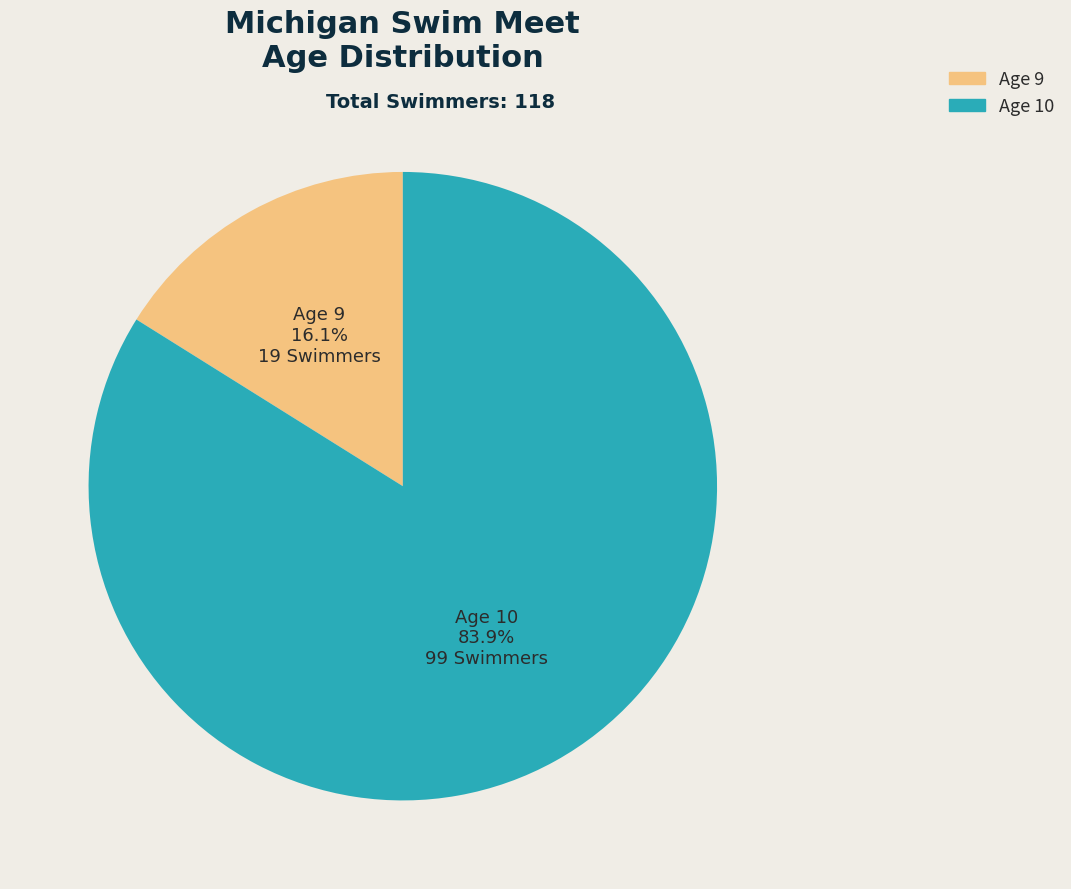

How many segments does this pie chart have?

2